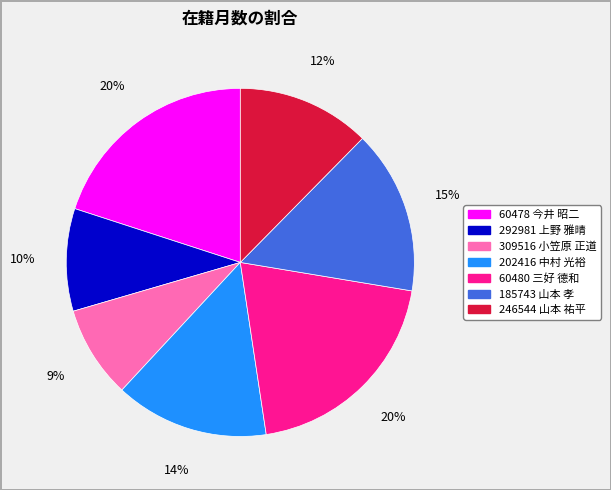

To the nearest percent, what portion does 60478 今井 昭二 represent?

20%